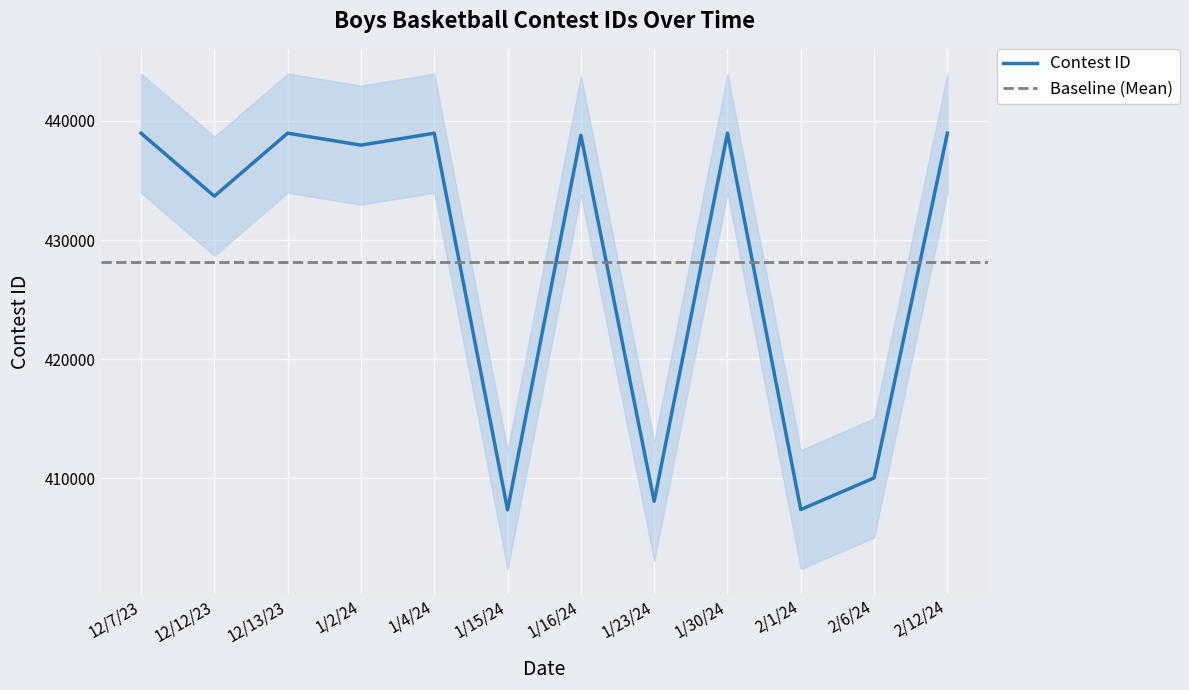

Rank the categories by value from lowest to highest.

1/15/24, 2/1/24, 1/23/24, 2/6/24, 12/12/23, 1/2/24, 1/16/24, 12/7/23, 1/4/24, 1/30/24, 2/12/24, 12/13/23